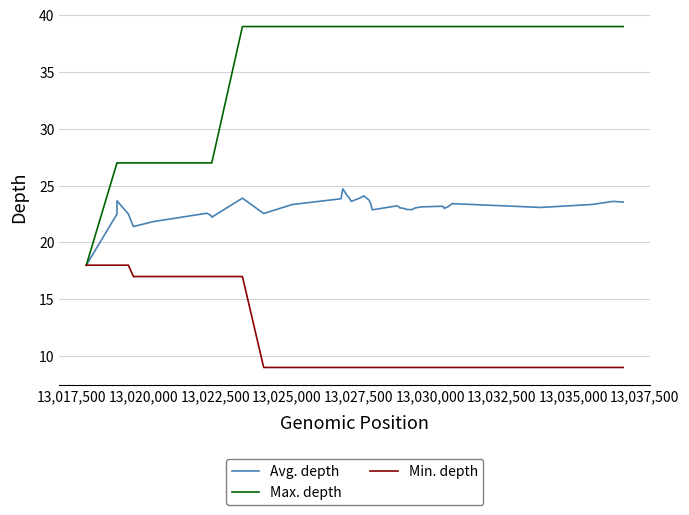

Rank the series by their maximum value, from lowest to highest.

Min. depth, Avg. depth, Max. depth